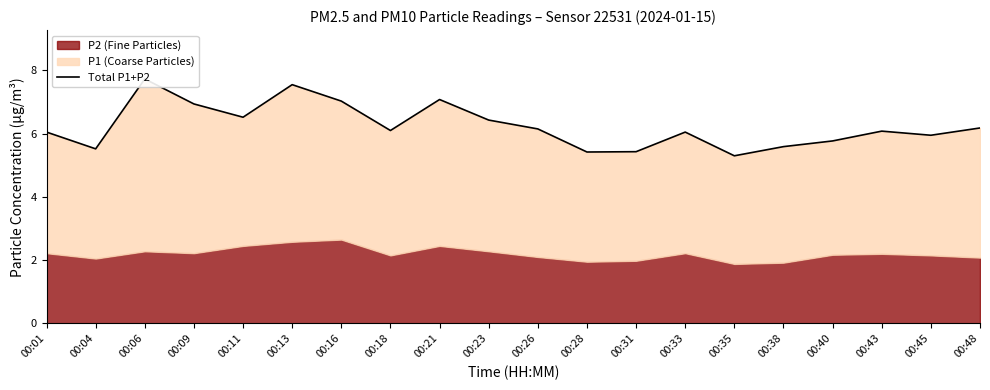

List the labels in order of value, smallest first.

00:35, 00:28, 00:31, 00:04, 00:38, 00:40, 00:45, 00:01, 00:33, 00:43, 00:18, 00:26, 00:48, 00:23, 00:11, 00:09, 00:16, 00:21, 00:13, 00:06